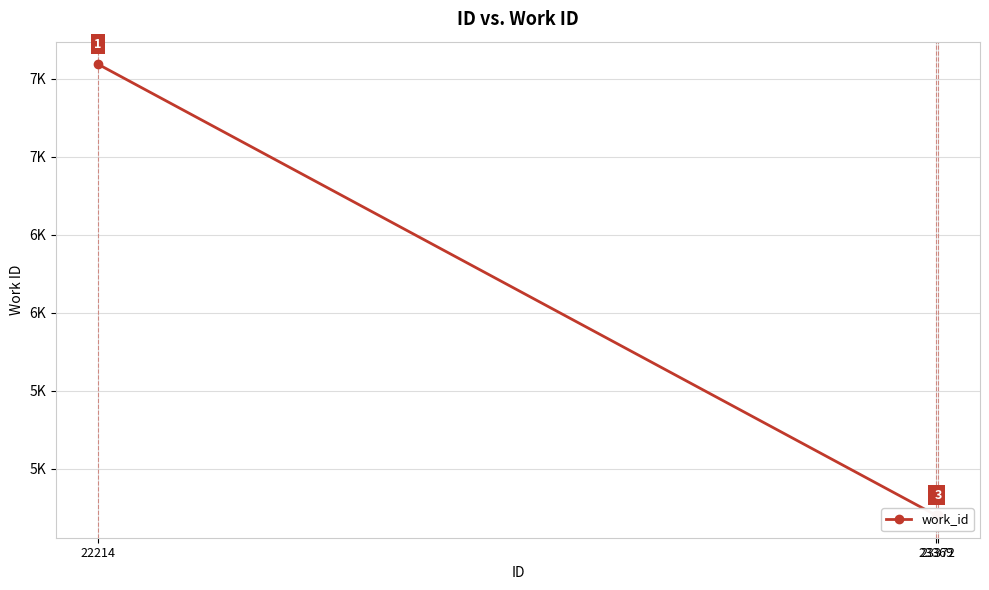

What is the ratio of the value at 23369 to the value at 22214?

0.6